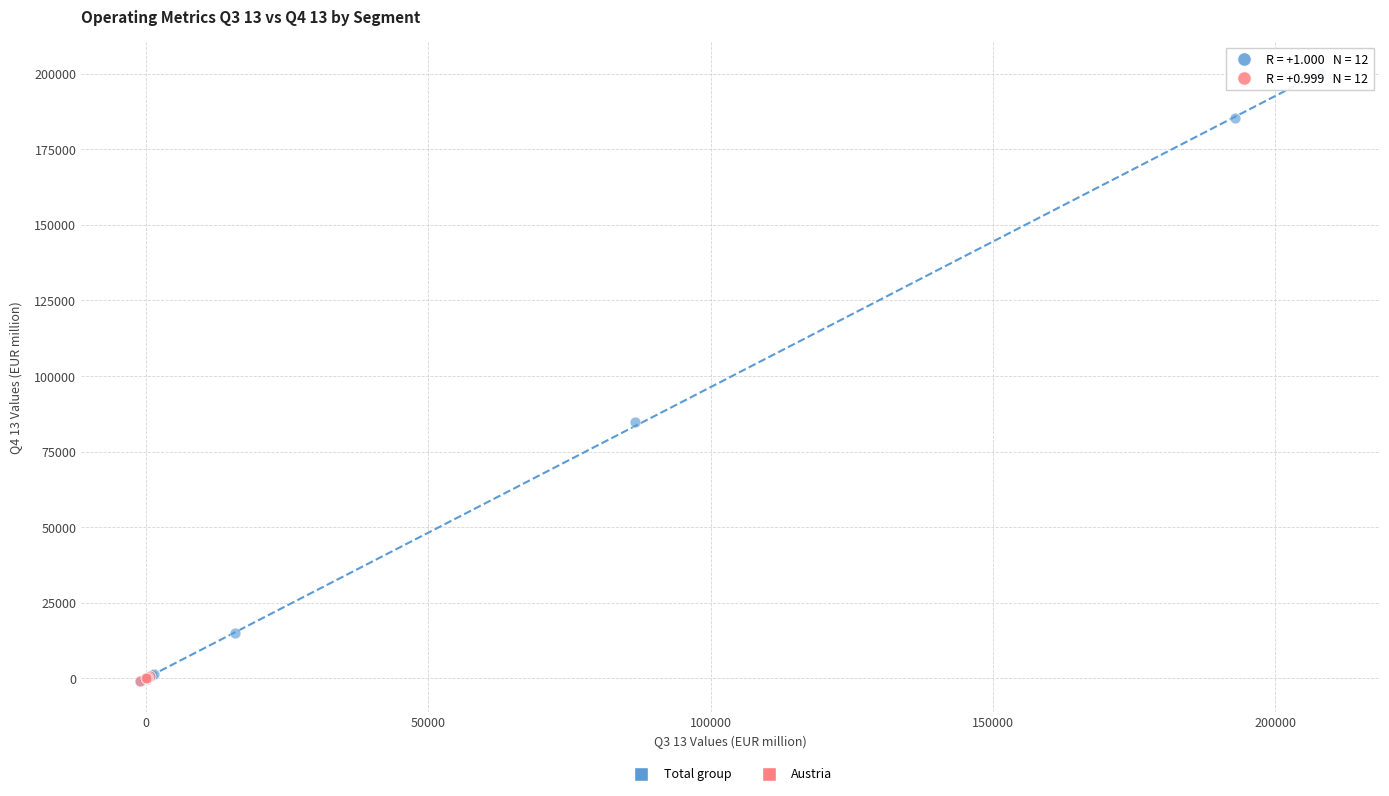

What are all the series names shown in the legend?

Total group, Austria